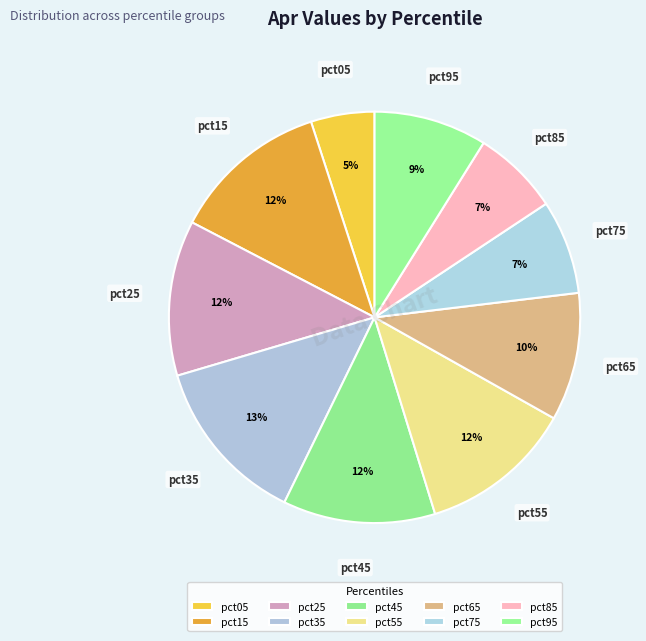

Which category has the smallest portion of the pie?

pct05